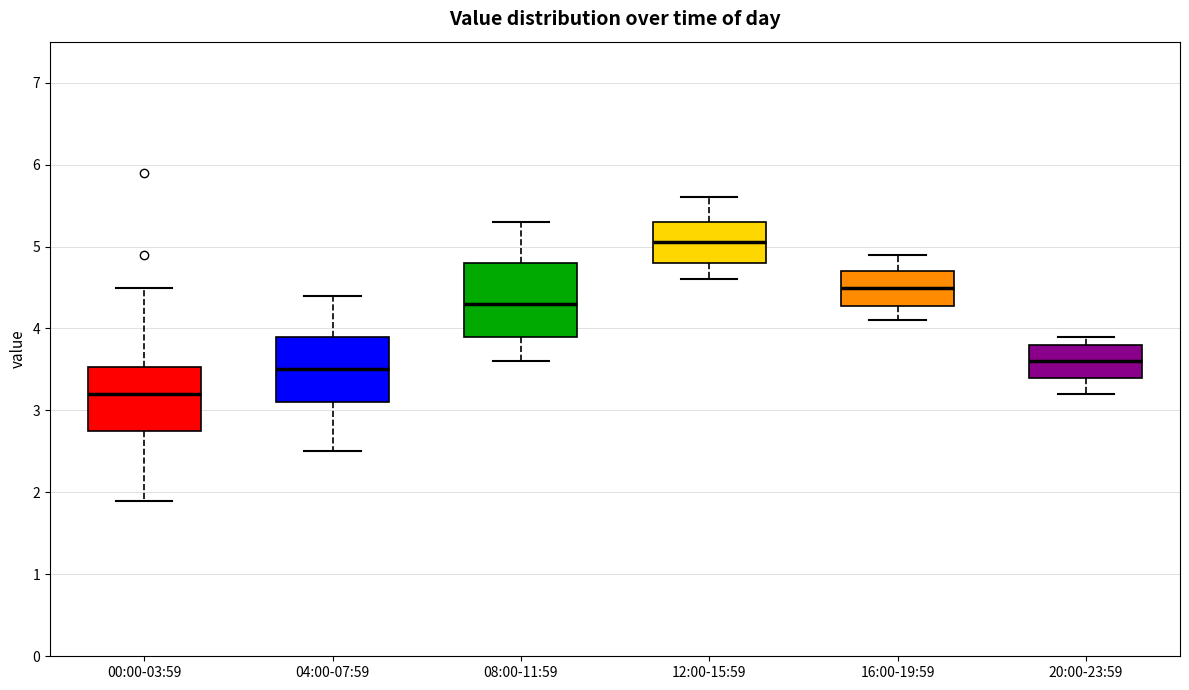

Reading left to right, transcribe this box plot: for each box, give where its median line is, the range the box spans, and where its two whiskers end, as read against the y-axis. The values are not printed on the chart, so give them approximately, as read against the axis.

00:00-03:59: median 3.2, box 2.8 to 3.5, whiskers 1.9 to 4.5
04:00-07:59: median 3.5, box 3.1 to 3.9, whiskers 2.5 to 4.4
08:00-11:59: median 4.3, box 3.9 to 4.8, whiskers 3.6 to 5.3
12:00-15:59: median 5.1, box 4.8 to 5.3, whiskers 4.6 to 5.6
16:00-19:59: median 4.5, box 4.3 to 4.7, whiskers 4.1 to 4.9
20:00-23:59: median 3.6, box 3.4 to 3.8, whiskers 3.2 to 3.9